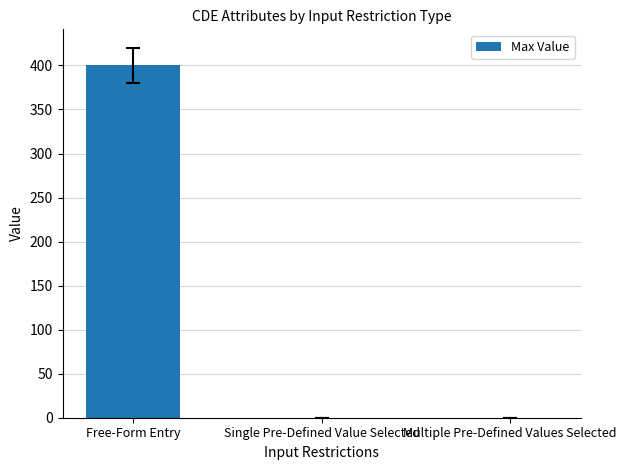

The chart shows a value of -207 at Multiple Pre-Defined Values Selected. True or false?

False